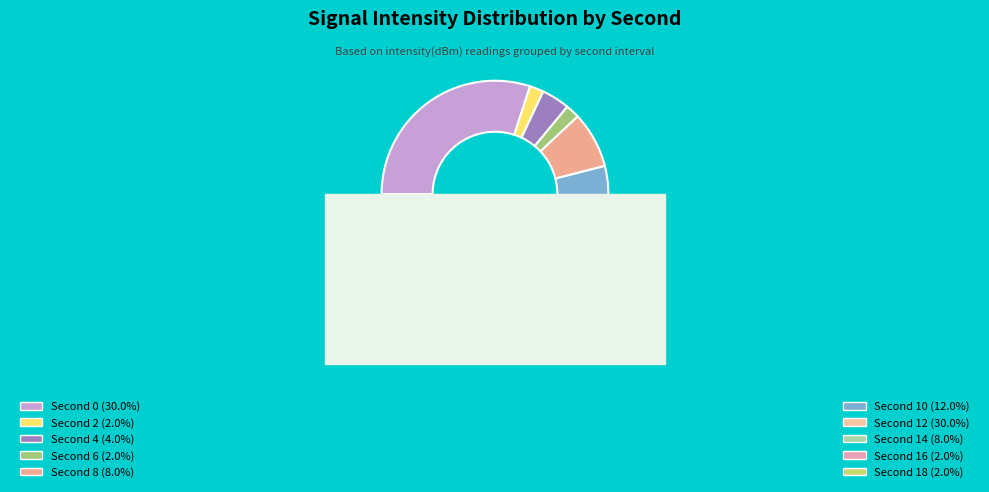

Is there any slice that represents more than half of the pie?

No